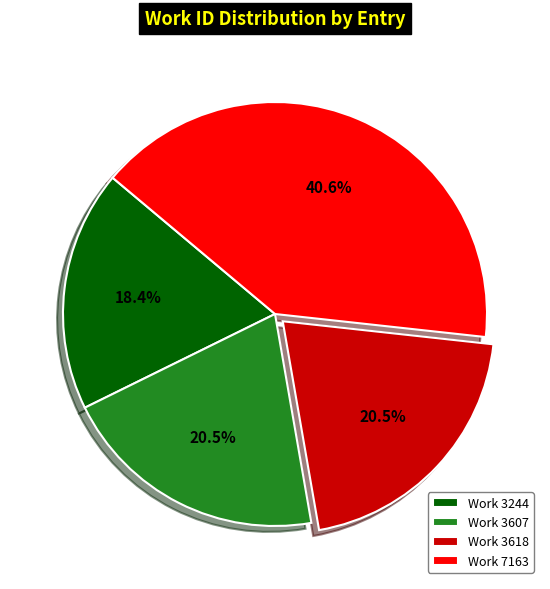

What portion of the pie excludes Work 3618?

79.5%